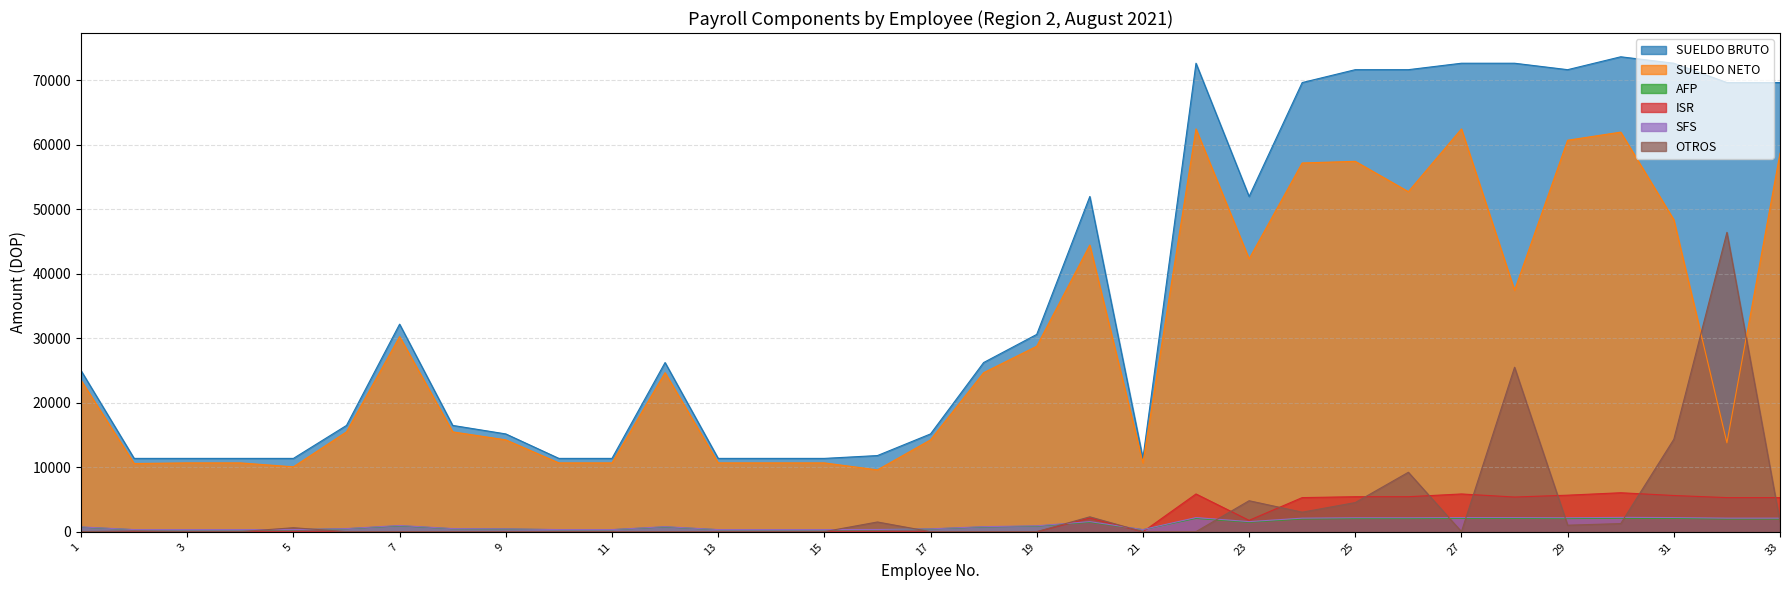

Is it true that SFS equals 1580.8 at 23?

True